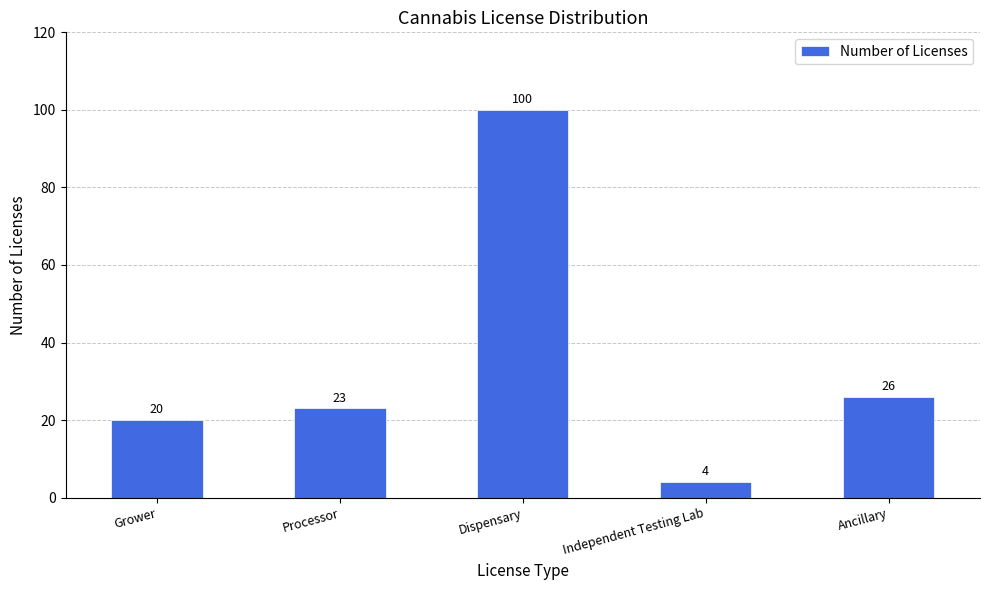

What is the change in value from Grower to Dispensary?

+80